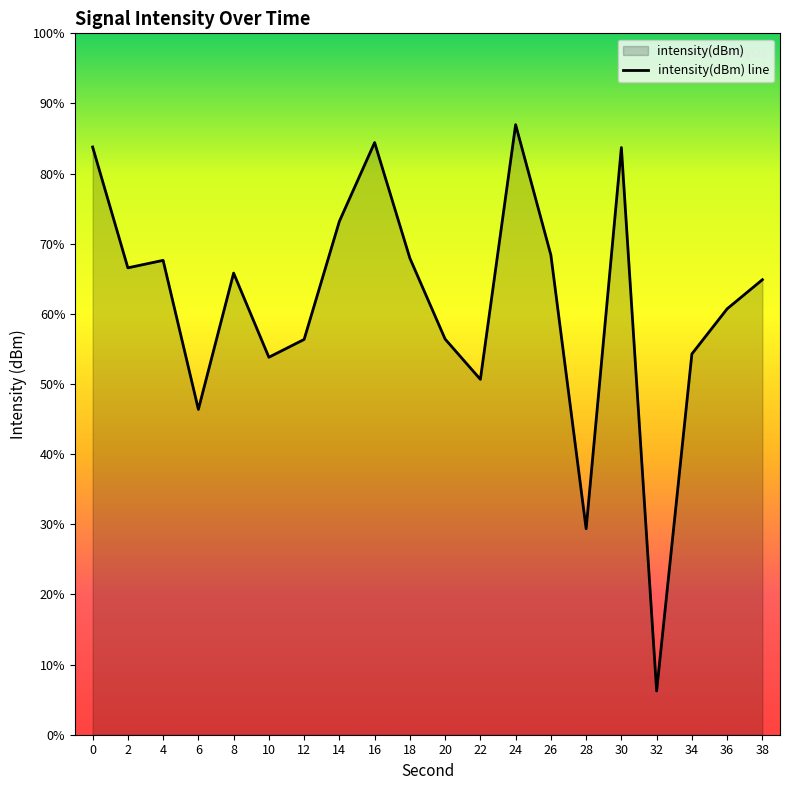

The chart shows a value of -148.1 at 32. True or false?

True